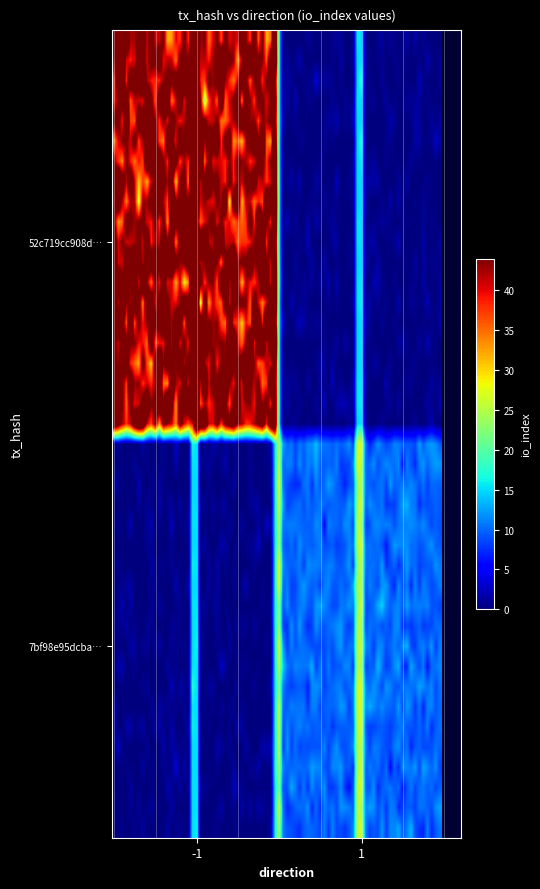

Reading left to right, extract all data points from this chart.

52c719cc908d1ee2eaab37e5740a3e05e8456d3: direction=-1	io_index=44
7bf98e95dcba0e20a65288001b704d64ad9259b: direction=1	io_index=10